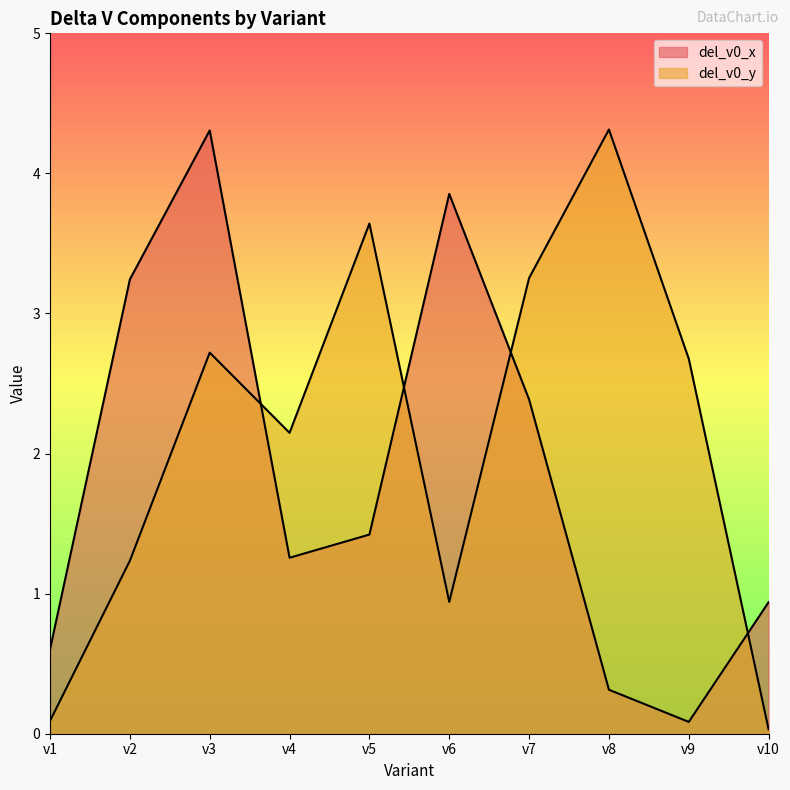

Between v4 and v5, which is larger?

v5